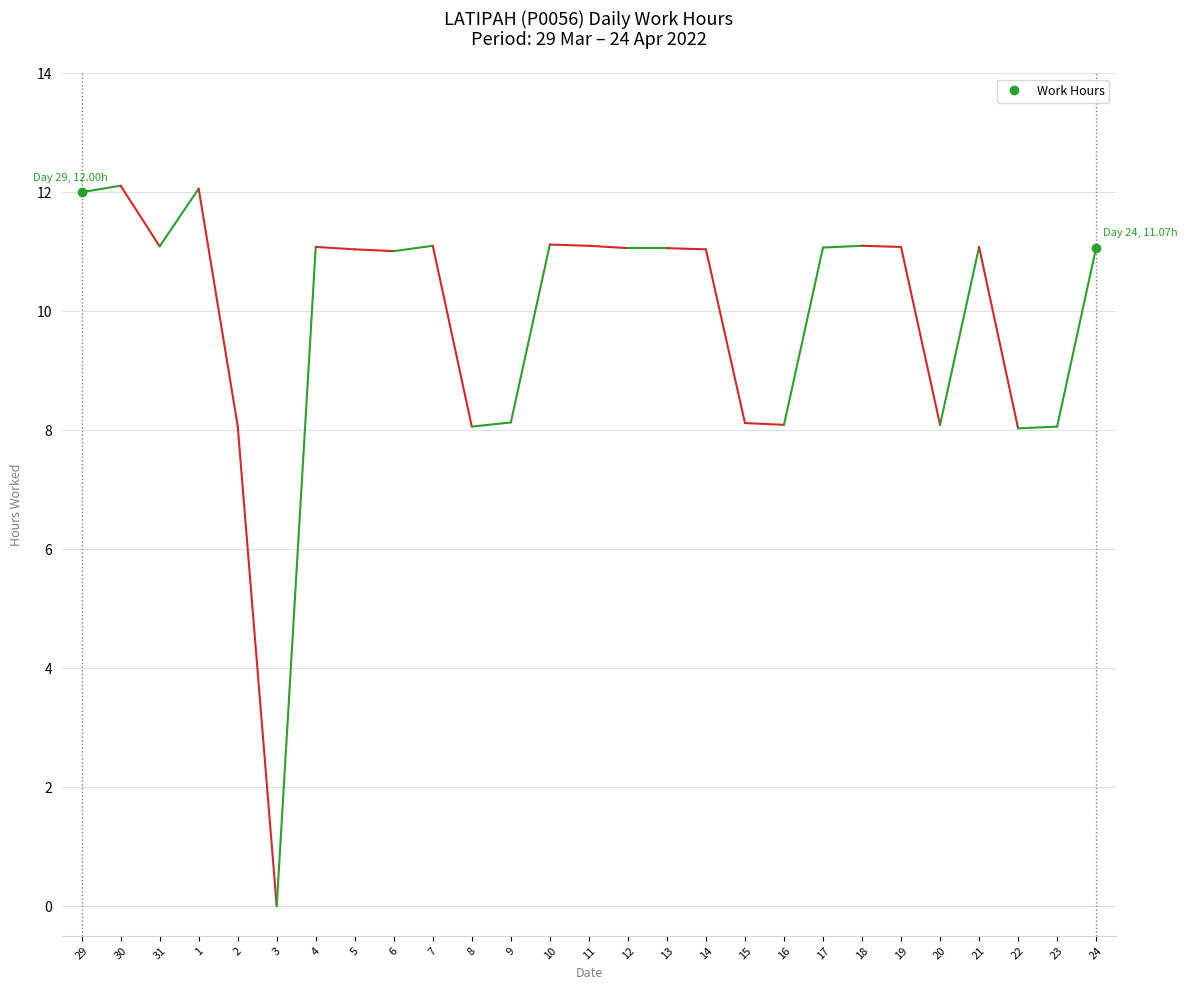

What is the difference between the maximum and second lowest values?

4.1